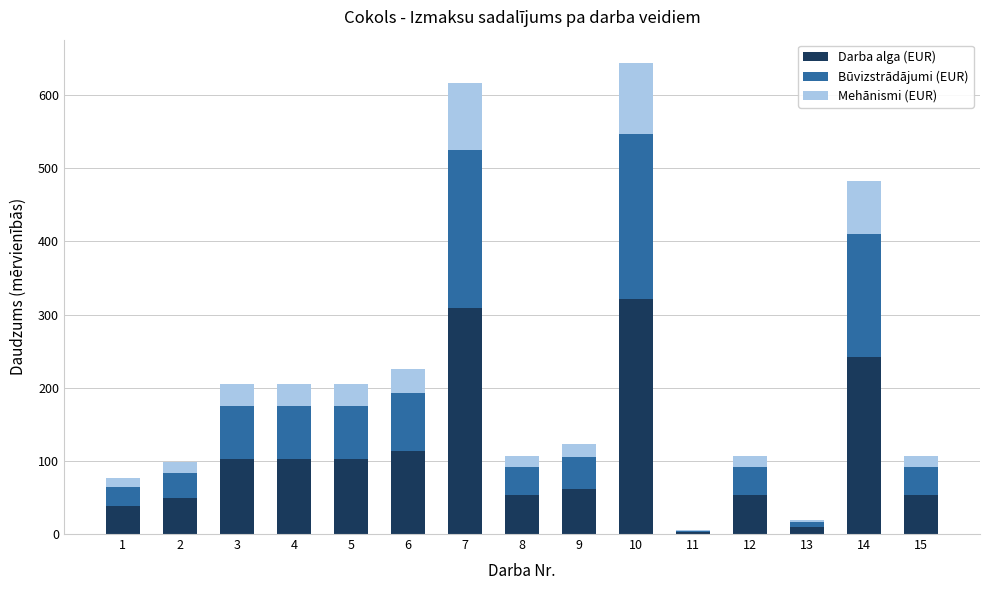

The value of Darba alga (EUR) at 9 is 99.6. True or false?

False